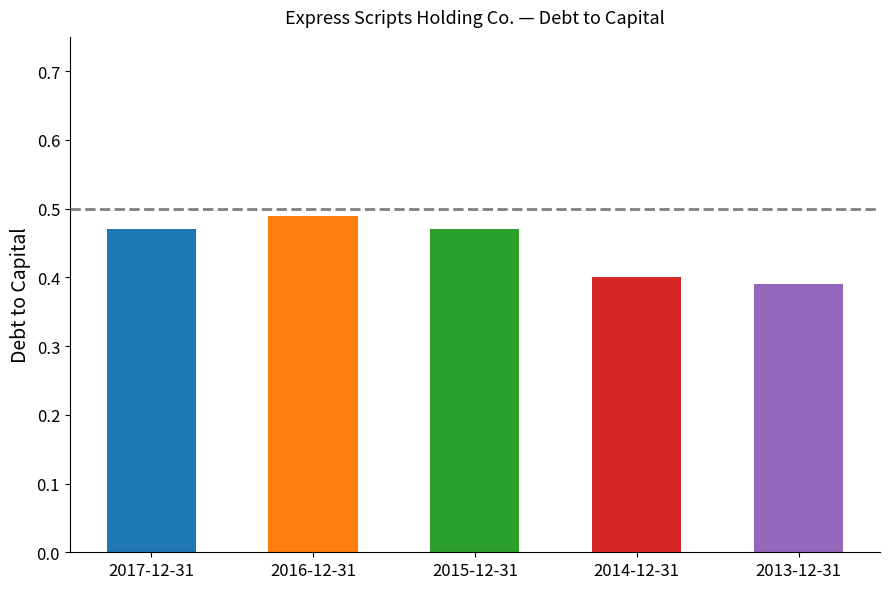

The value at 2016-12-31 is 0.5. True or false?

True